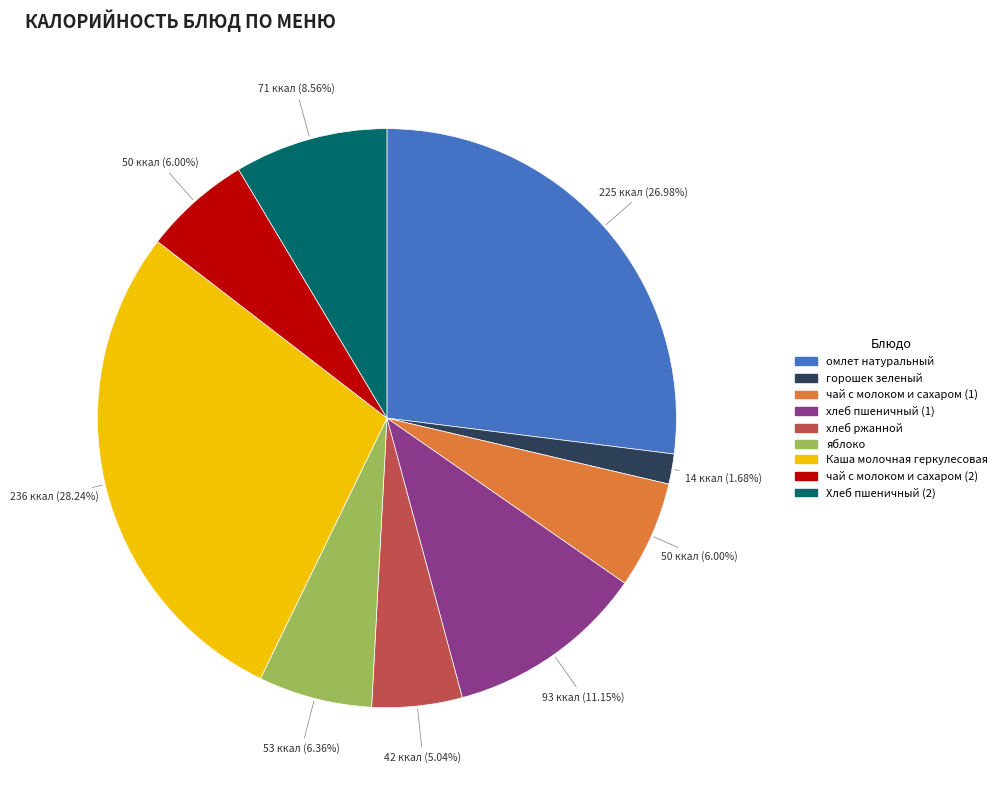

How many segments does this pie chart have?

9